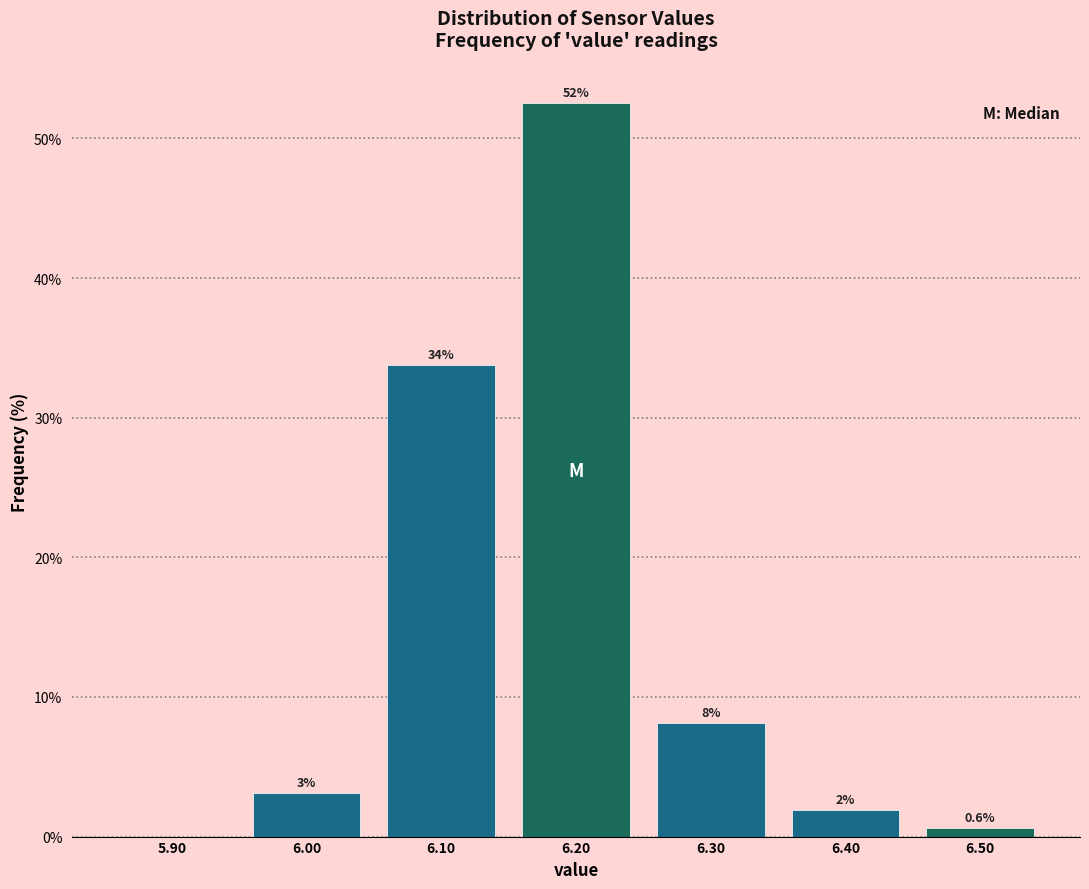

Are the bars horizontal?

No